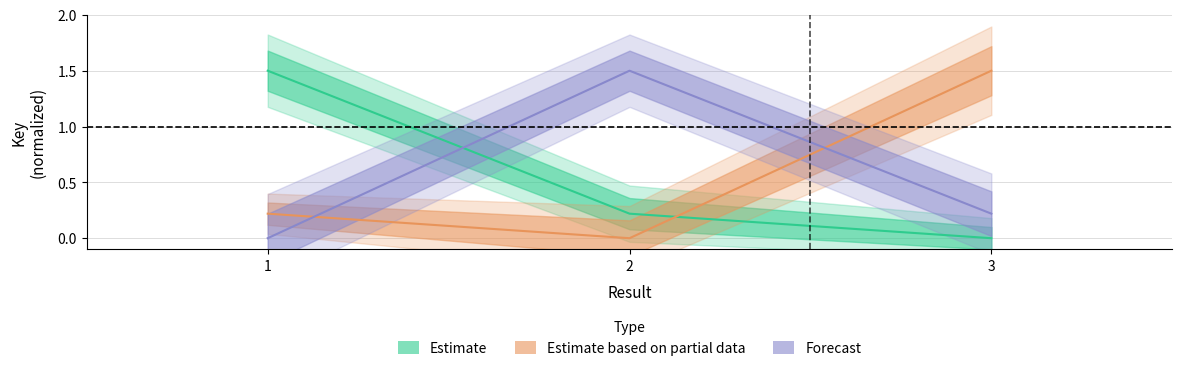

What is the average value of the Estimate series?

0.6